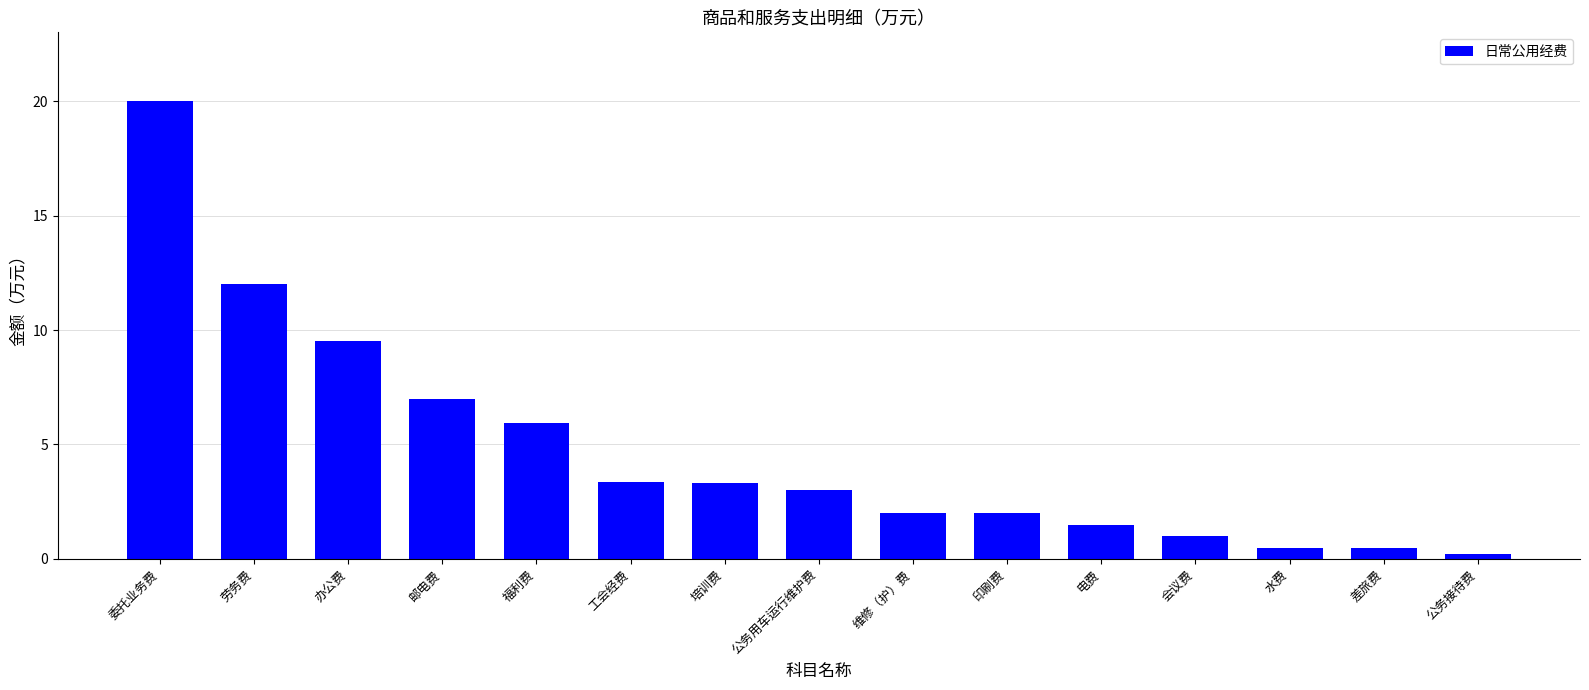

Where is the data nearest to the value 10?

办公费